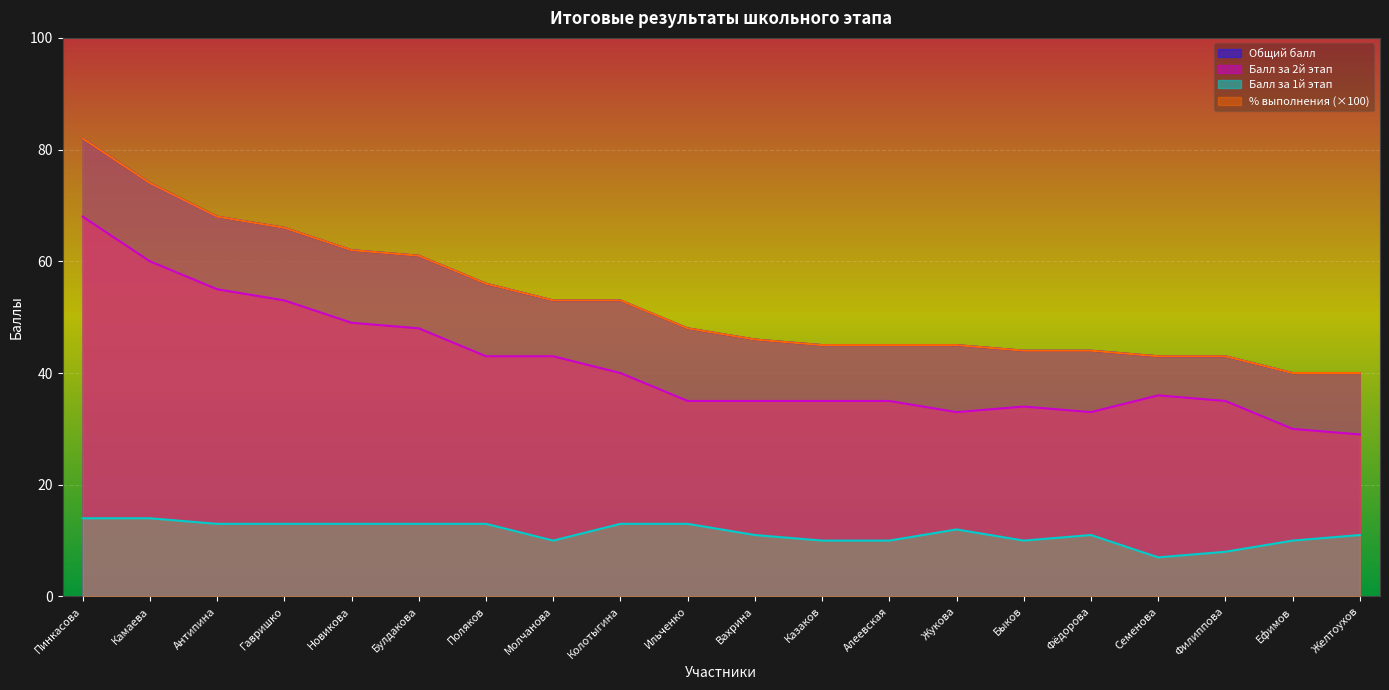

What is the sum of the Общий балл values at Вахрина and Ильченко?

94.0